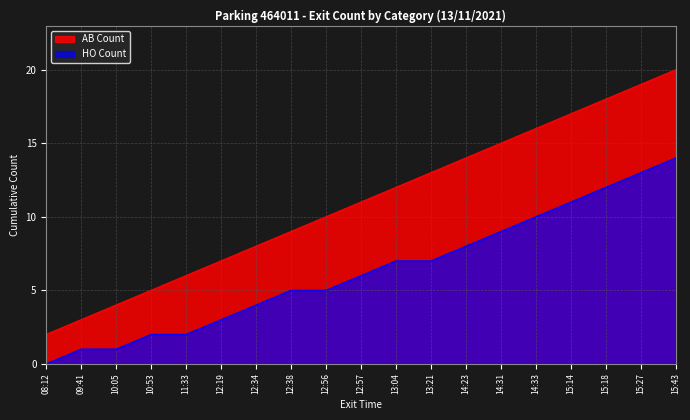

True or false: HO Count has a value of 0 at 09:41.

False